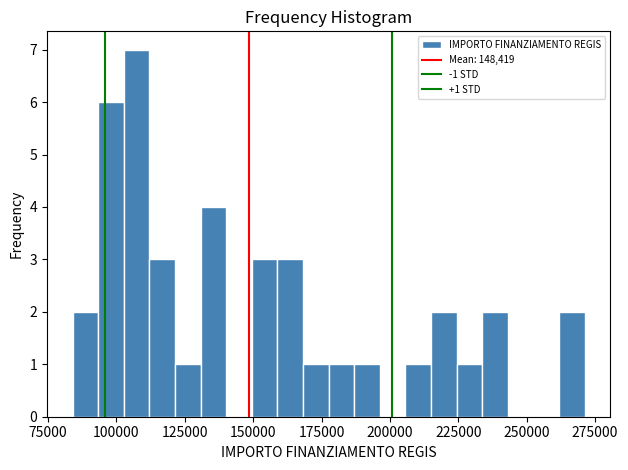

Read against the x-axis, roughly where is the centre of the tallest bar?

105000